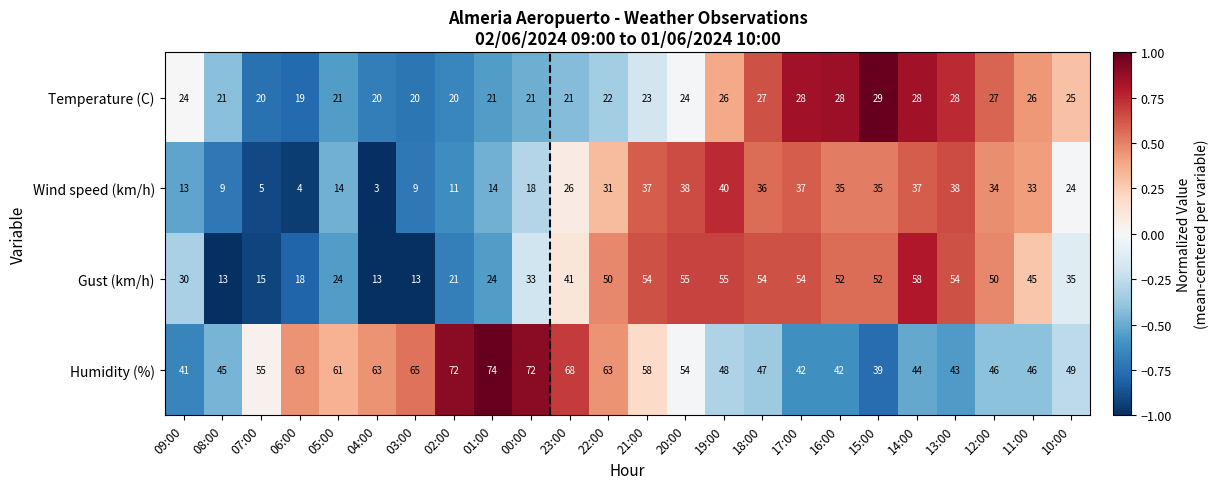

Where is Humidity (%) nearest to the value 56?

07:00